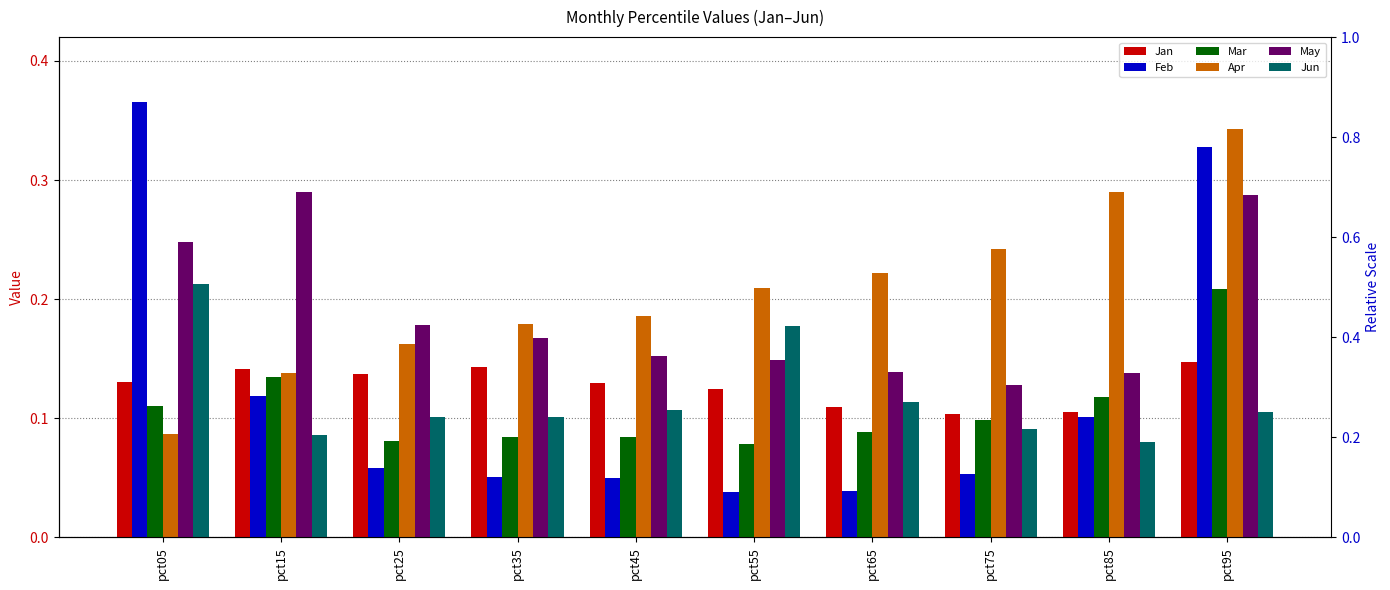

Rank the categories by May value from highest to lowest.

pct15, pct95, pct05, pct25, pct35, pct45, pct55, pct65, pct85, pct75